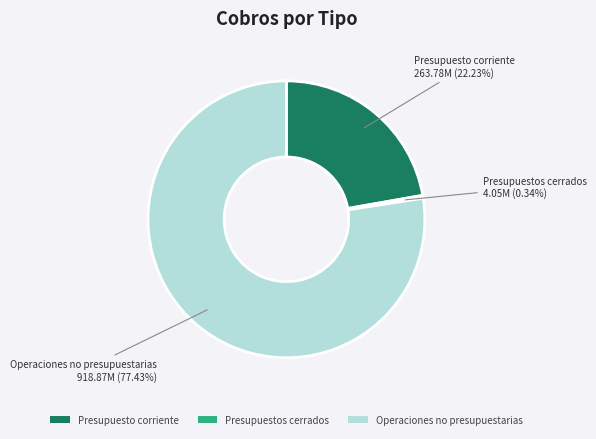

Is it true that Operaciones no presupuestarias is 63% of the pie?

False